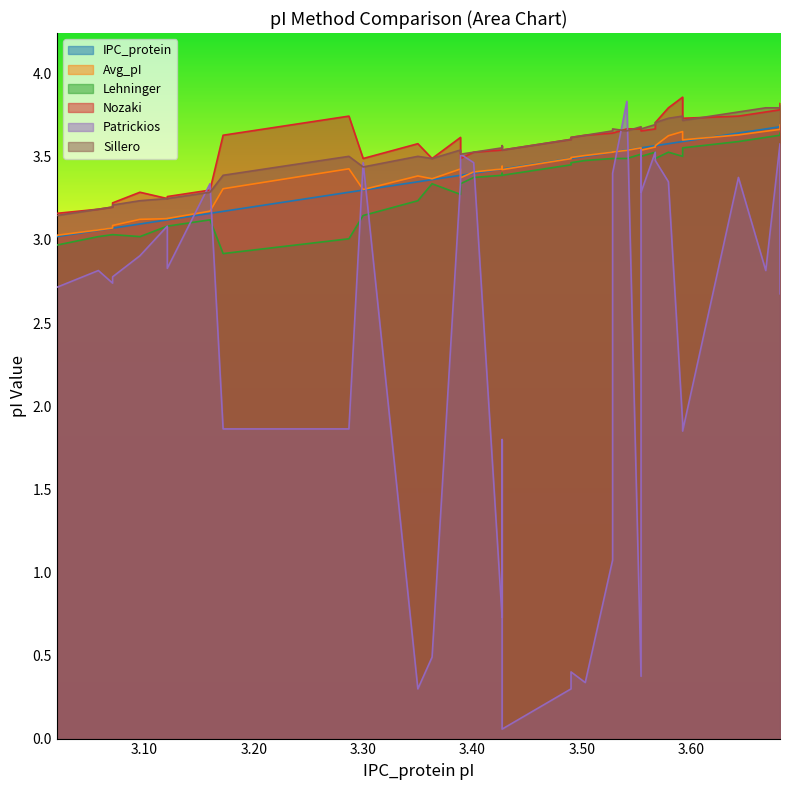

What is the sum of the Avg_pI values at 3.16 and 3.071?

6.3